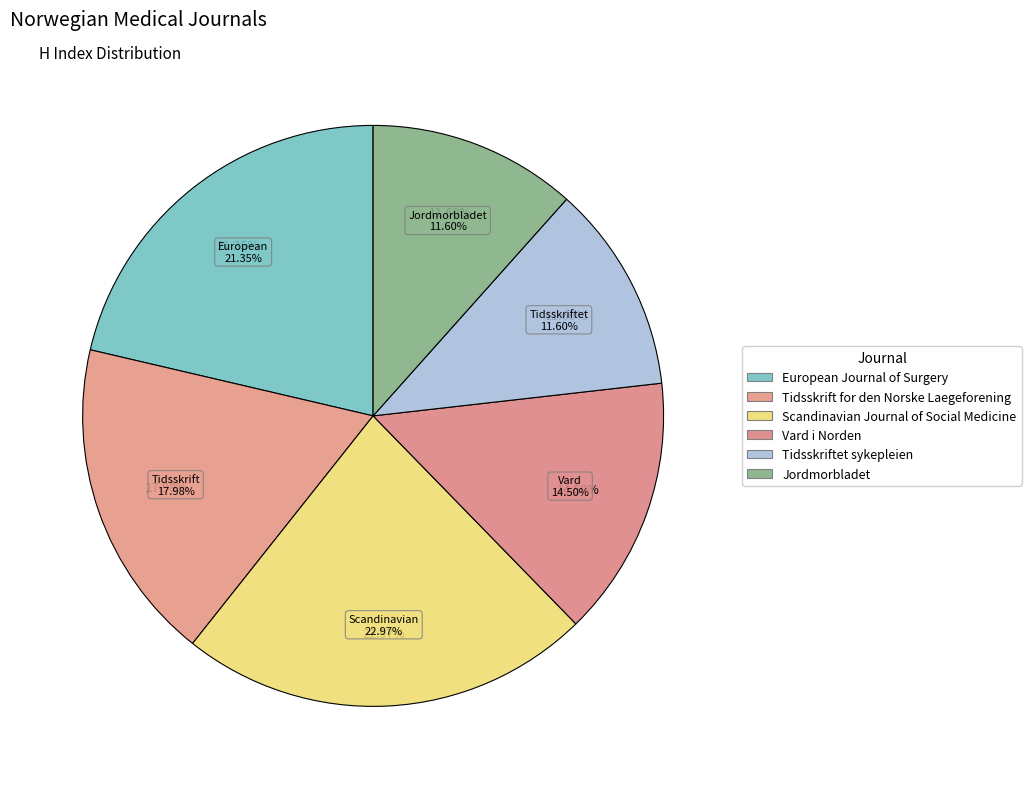

To the nearest percent, what percentage of the pie is Jordmorbladet?

12%